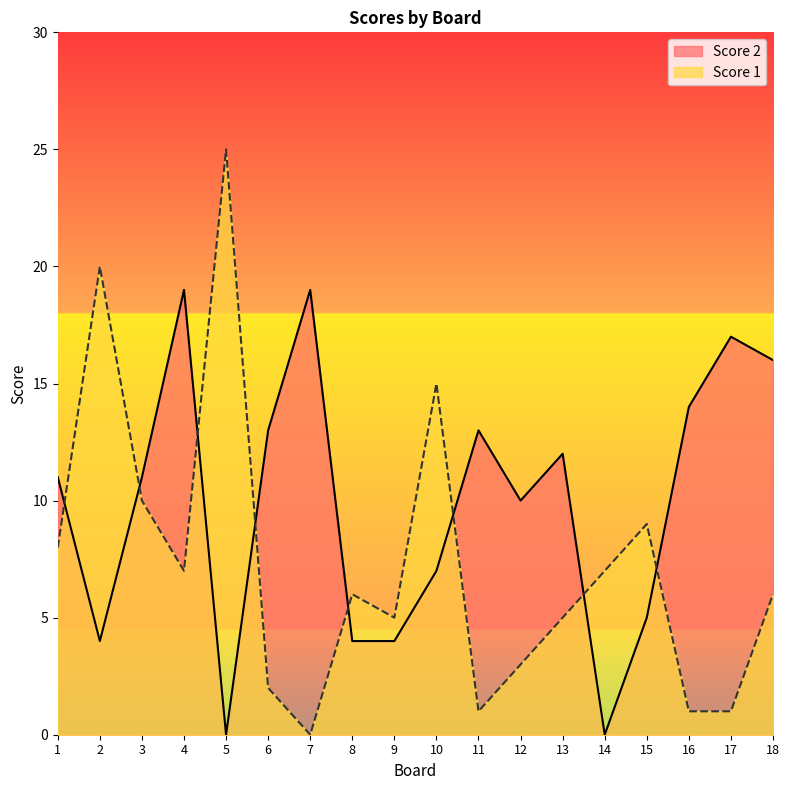

True or false: Score 2 has a value of 4 at 10.

False